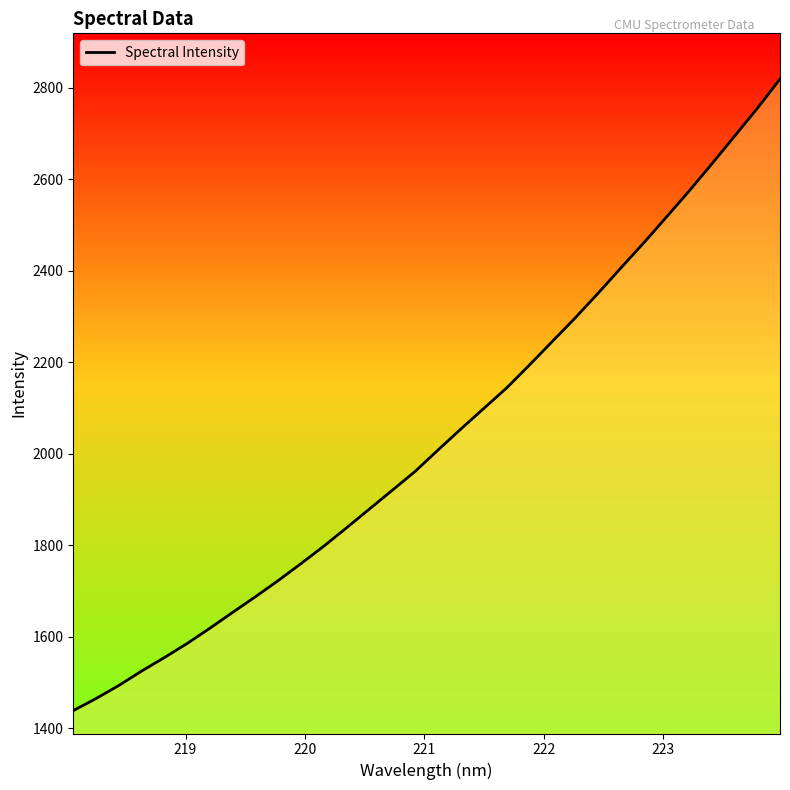

What is the greatest value displayed?

2818.9